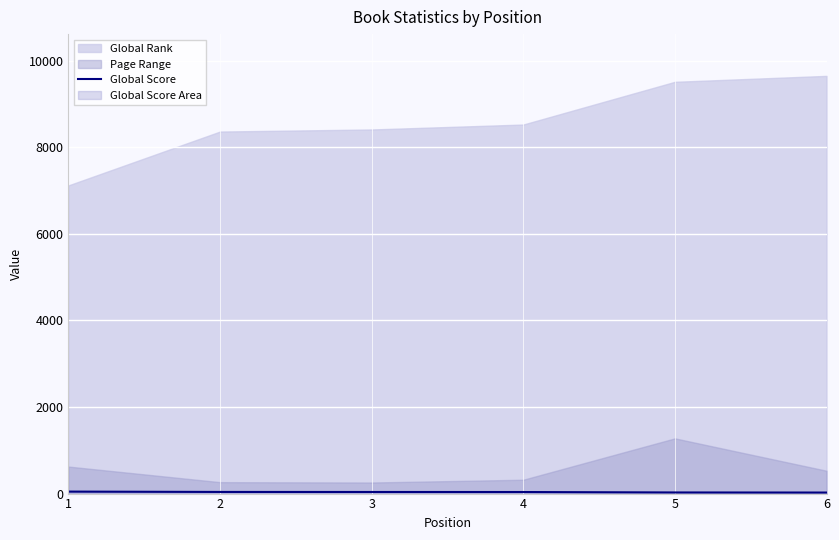

How many values are below 37?

3